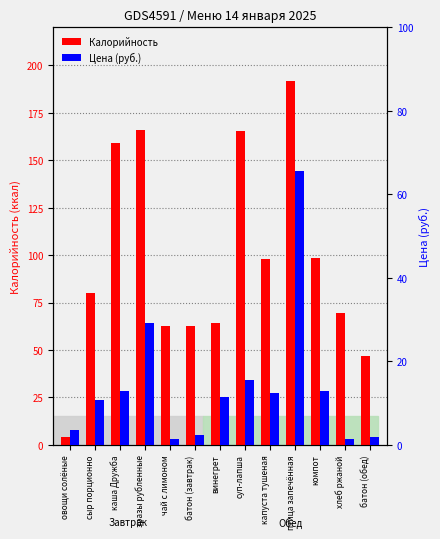

What are all the series names shown in the legend?

Калорийность, Цена (руб.)